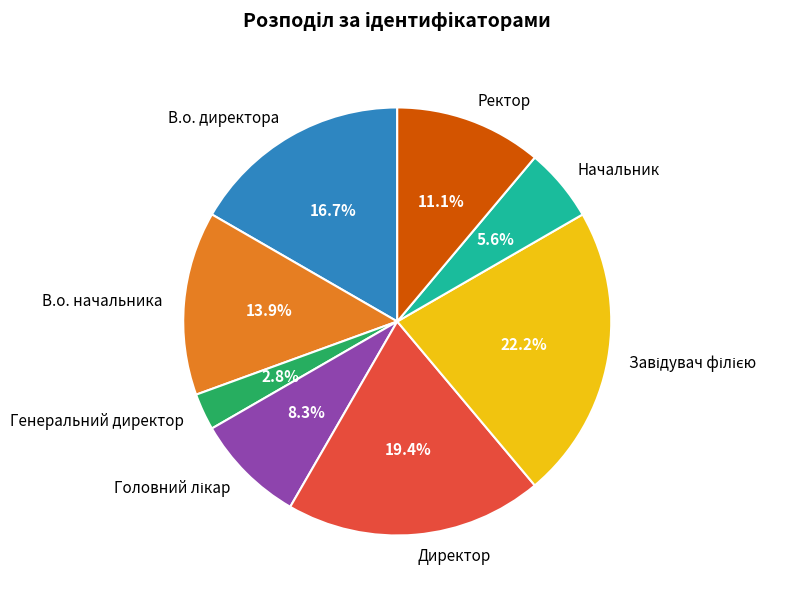

Count the number of slices in the pie.

8